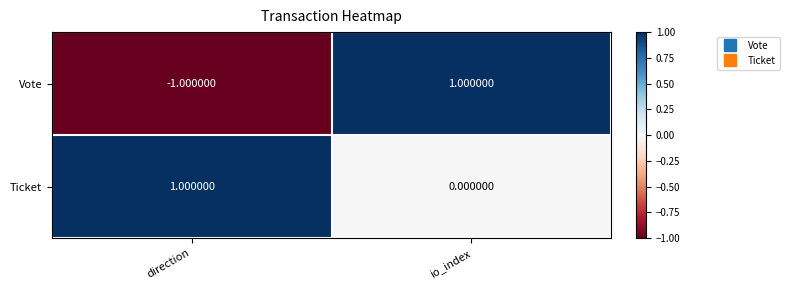

What is the difference between the highest and lowest values at direction?

2